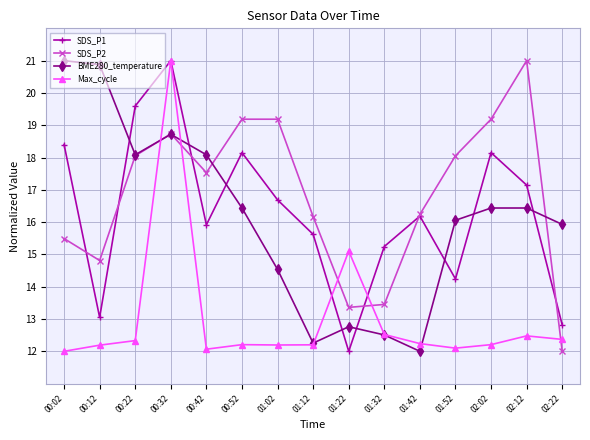

At how many categories does at least one series exceed 18?

10